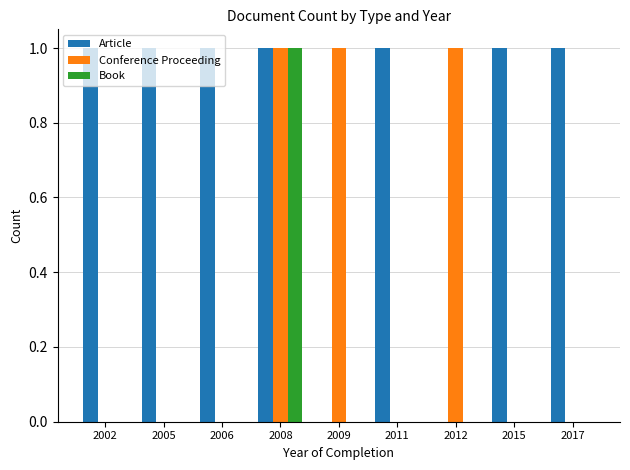

The value of Conference Proceeding at 2009 is 1. True or false?

True